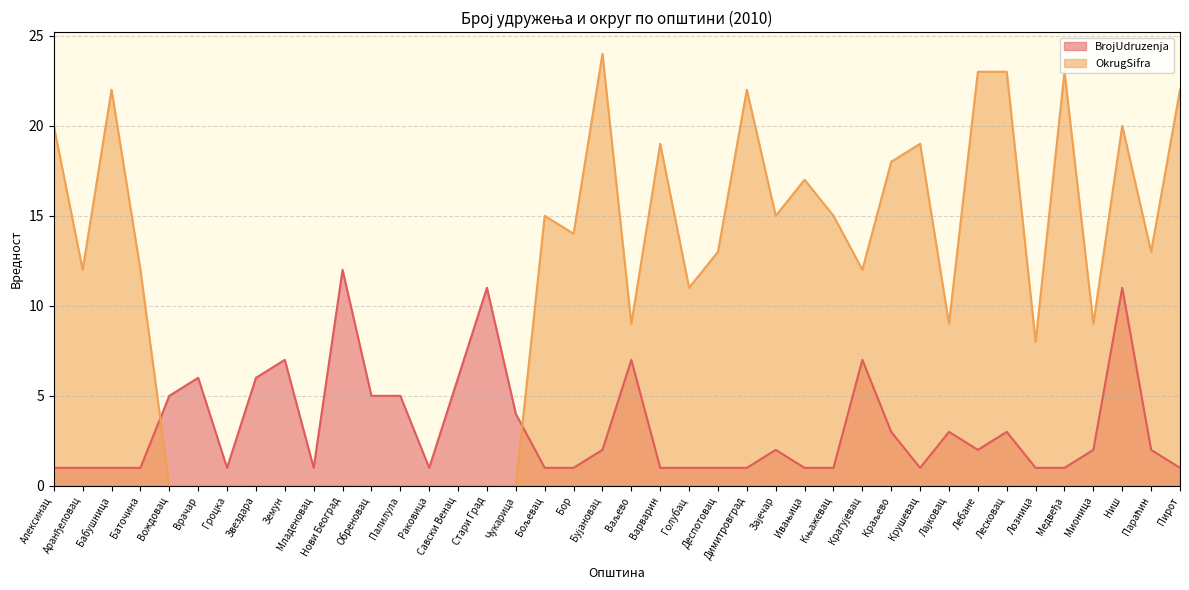

How many times do BrojUdruzenja and OkrugSifra cross each other?

2